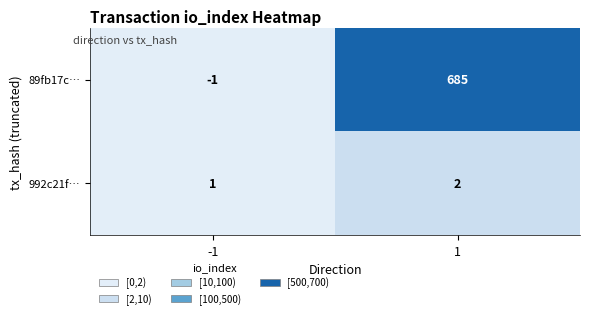

Which series has the largest range (max minus min)?

89fb17c…